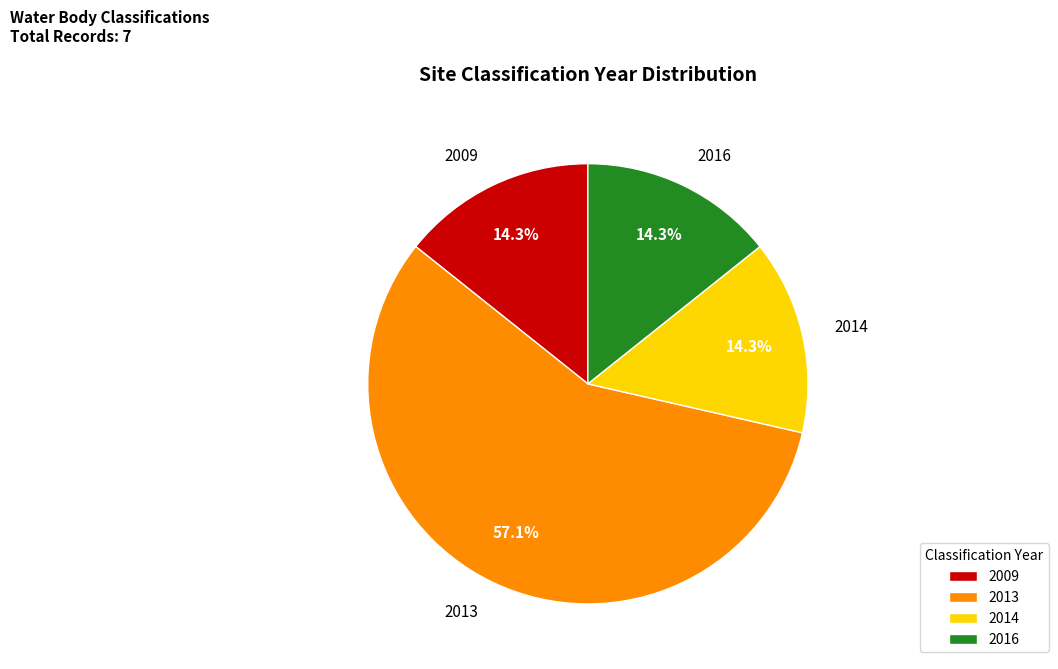

Combined, do 2013 and 2009 account for over 50%?

Yes